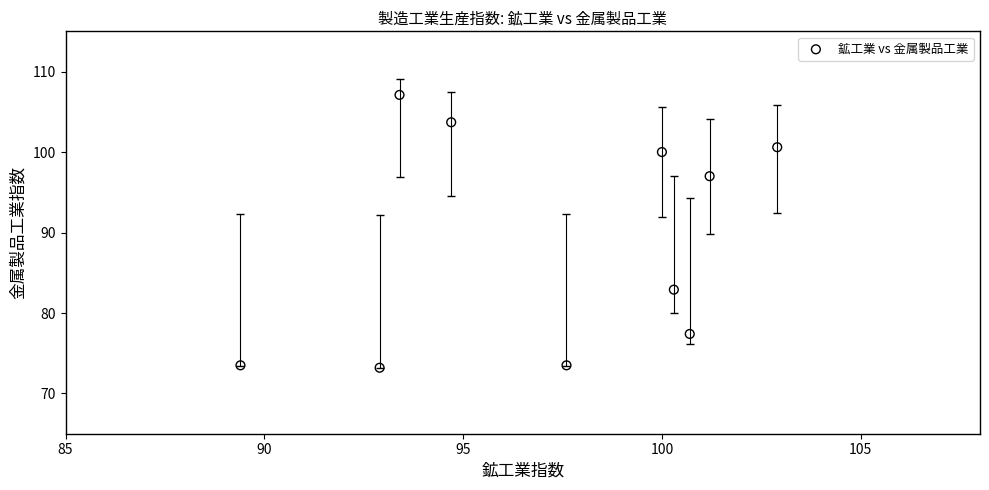

What is the range of X values (max minus min)?

13.5